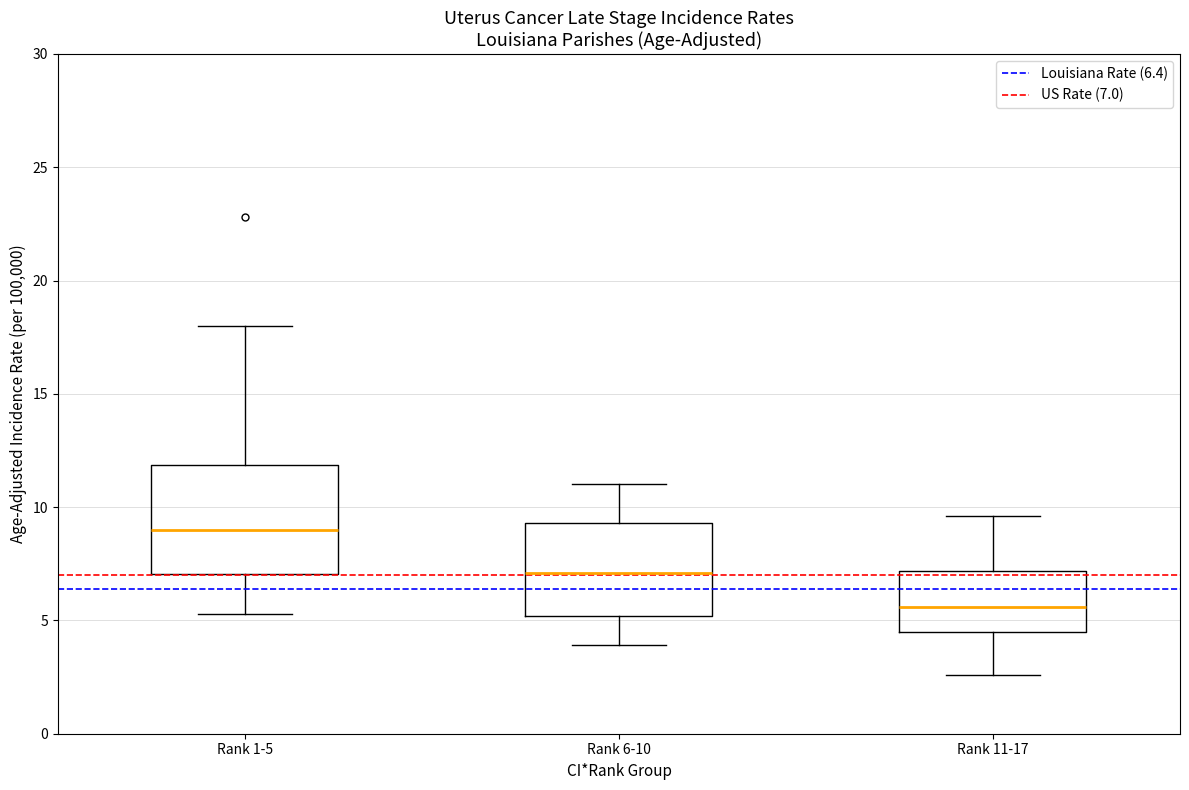

Reading left to right, read every box against the y-axis: the position of its median line, the range the box covers, and the ends of its whiskers. The values are not printed on the chart, so give them approximately, as read against the axis.

Rank 1-5: median 9.0, box 7.0 to 12.0, whiskers 5.5 to 18.0
Rank 6-10: median 7.0, box 5.0 to 9.5, whiskers 4.0 to 11.0
Rank 11-17: median 5.5, box 4.5 to 7.0, whiskers 2.5 to 9.5